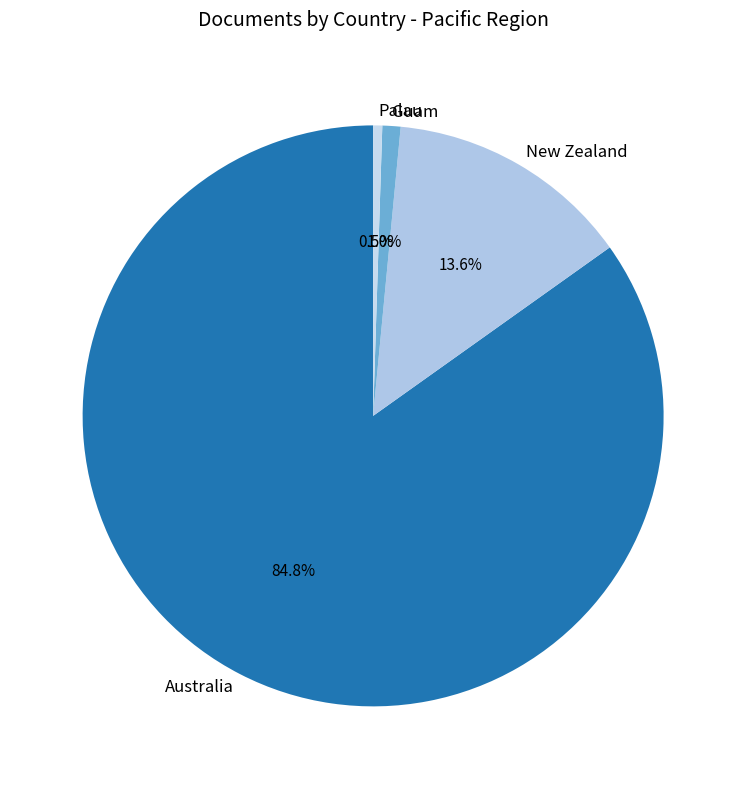

True or false: Guam accounts for 10% of the total.

False